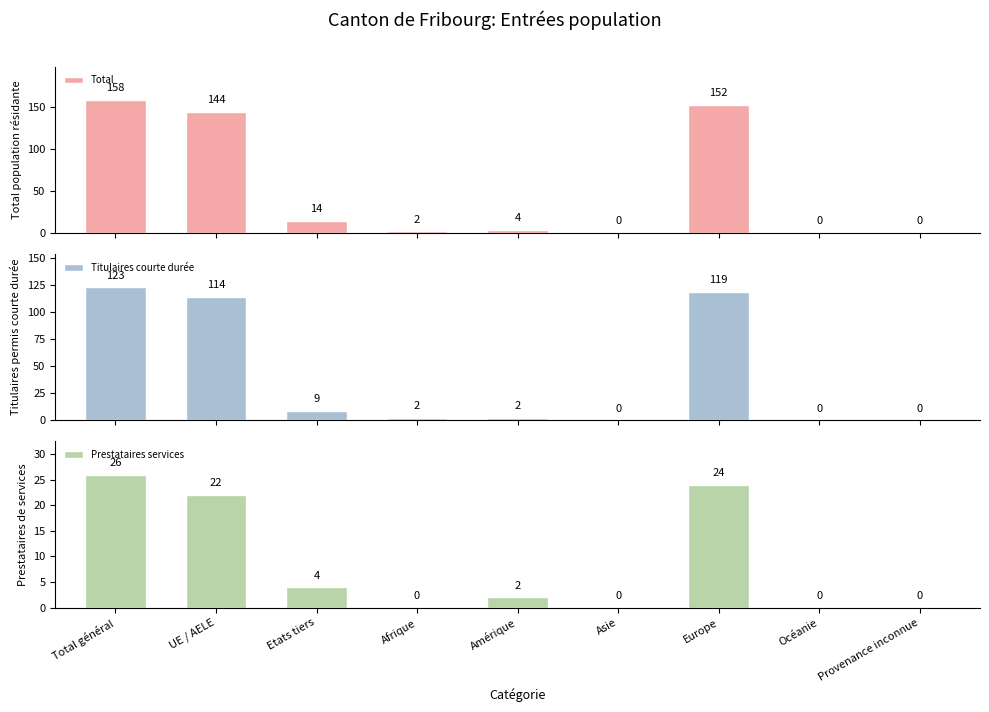

At which category is the sum across all series the highest?

Total général